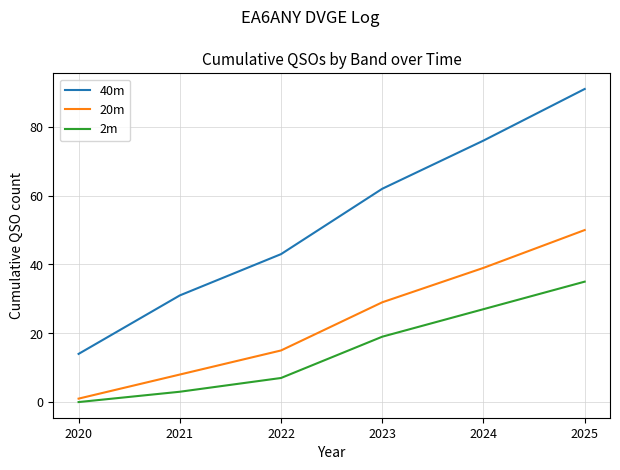

Reading left to right, list all the values displayed in this chart.

40m: 14	31	43	62	76	91
20m: 1	8	15	29	39	50
2m: 0	3	7	19	27	35